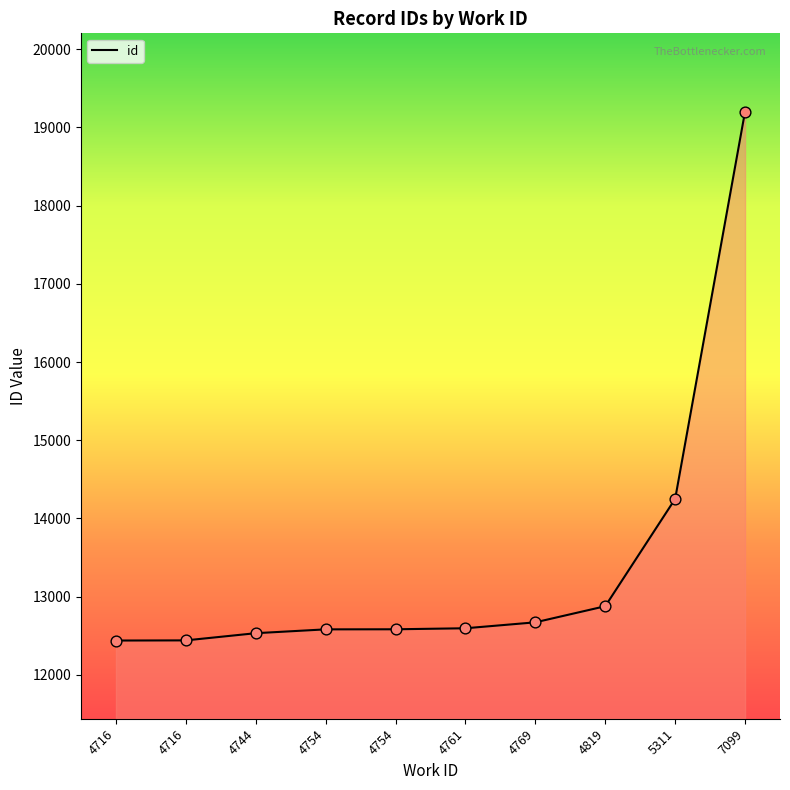

What is the change in value from 5311 to 7099?

+4954